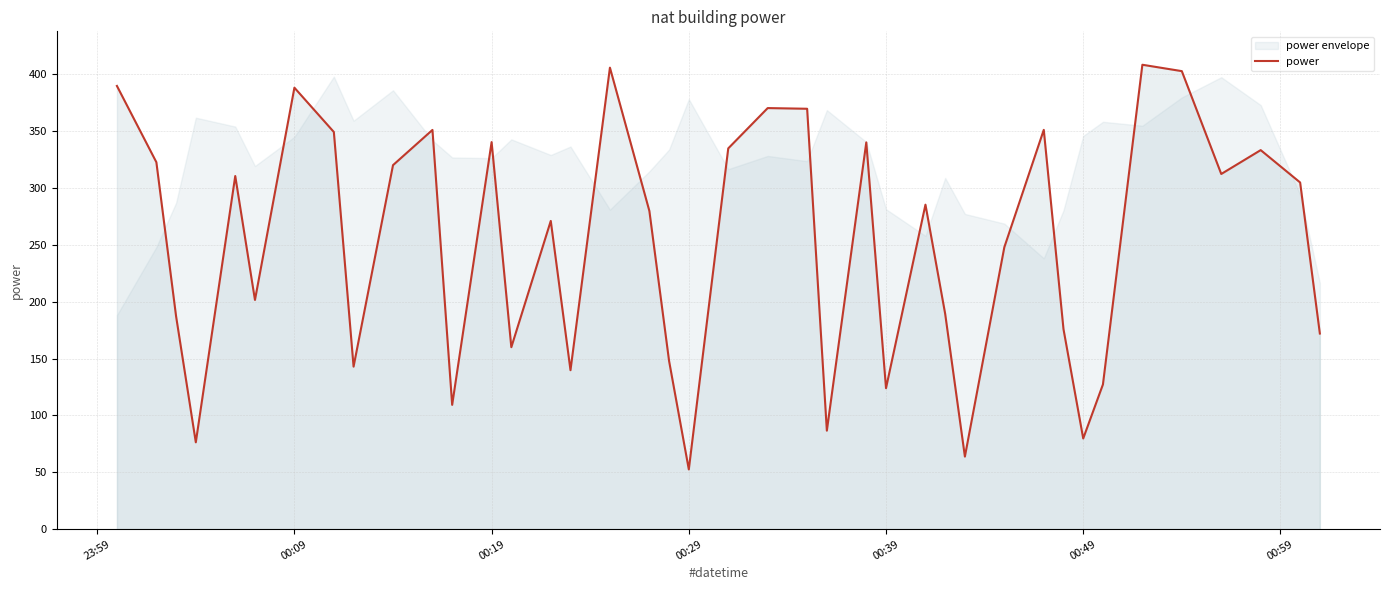

What is the lowest value of the power series?

52.5